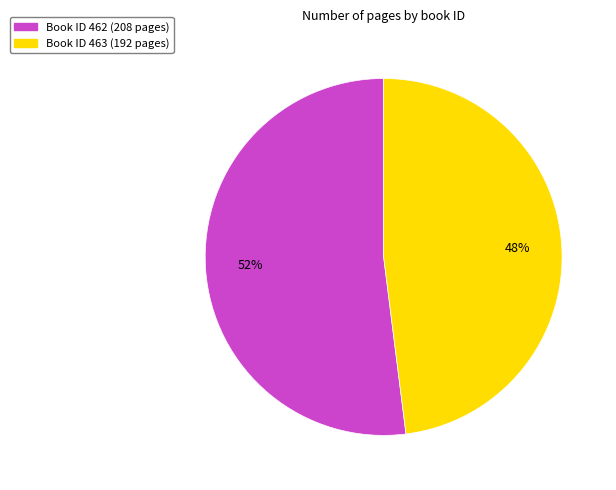

To the nearest percent, what is the average slice percentage?

50%